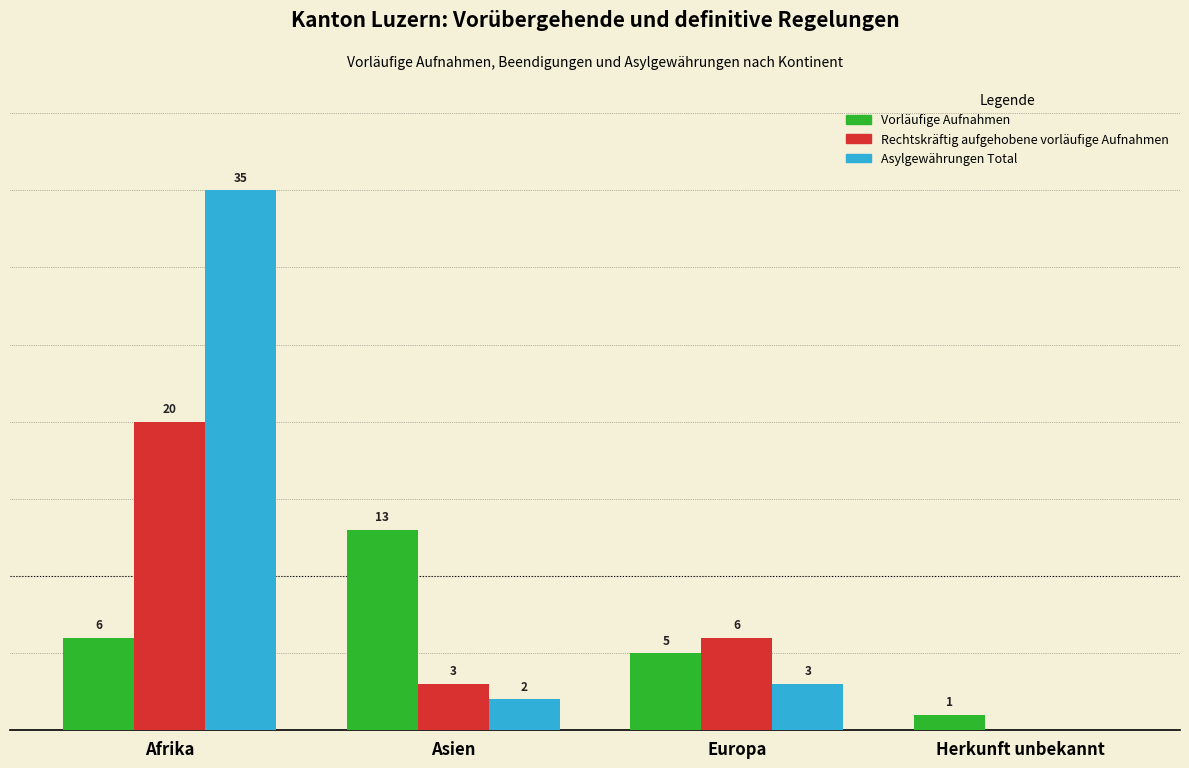

Which category has the highest value across all series?

Afrika